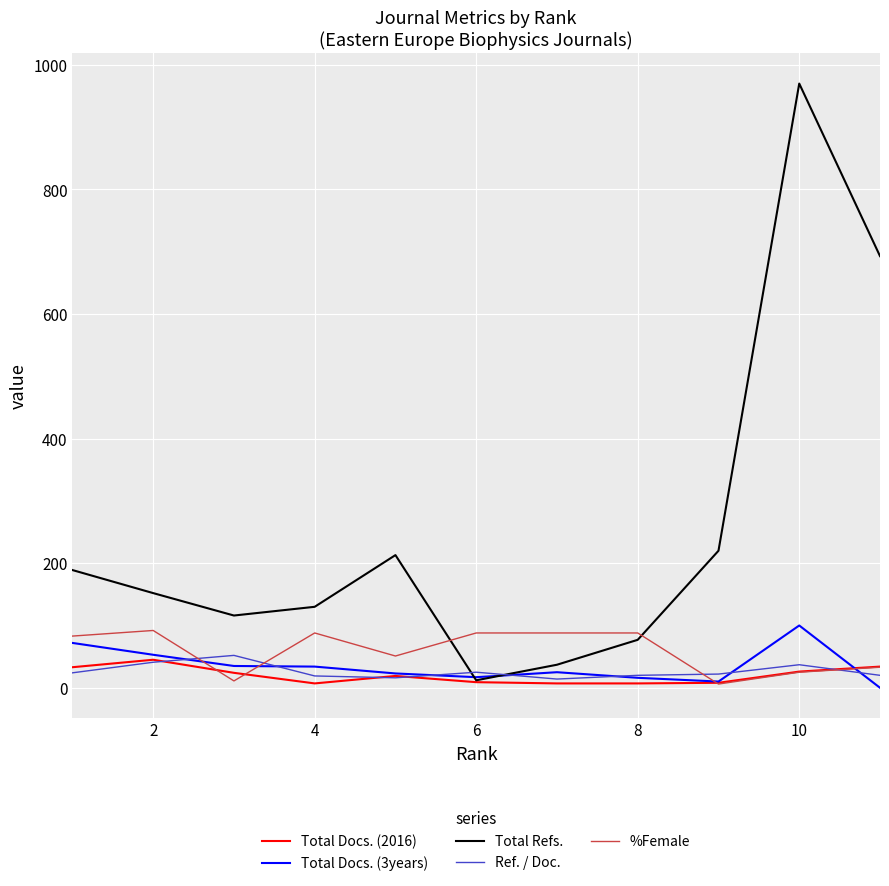

Which series has the largest total across all categories?

Total Refs.